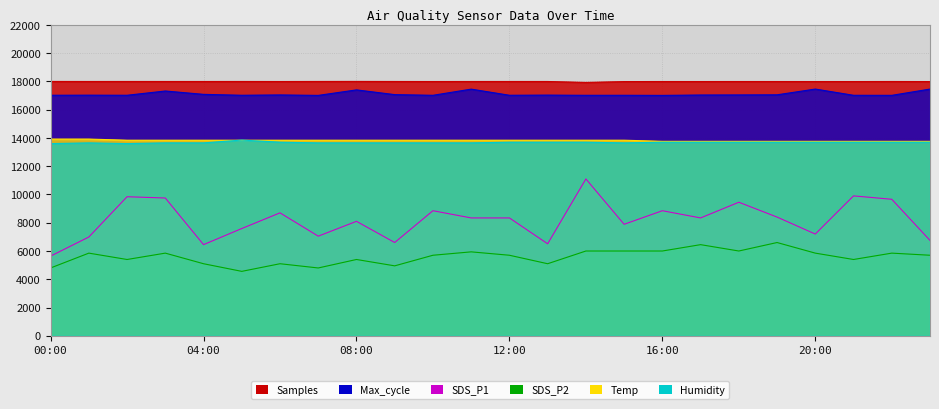

The value of Humidity at 00:00 is 22097.8. True or false?

False